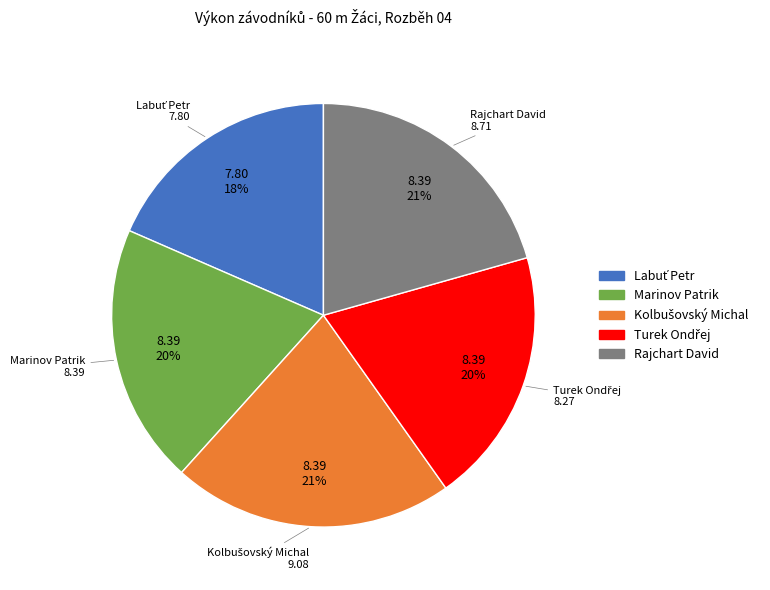

Which has a higher value, Rajchart David or Marinov Patrik?

Rajchart David